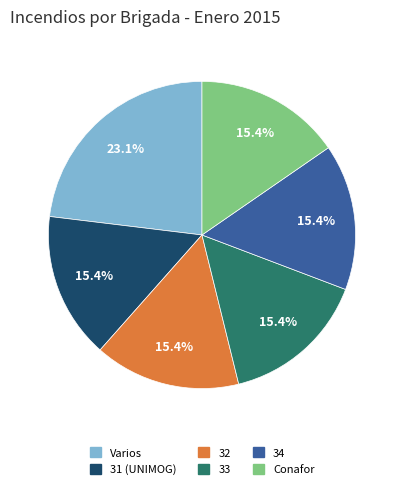

What percentage do 33 and 31 together represent?

30.8%